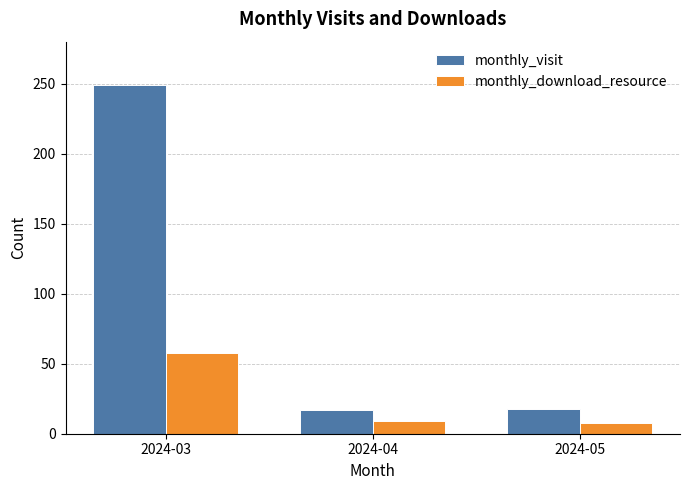

Which series has the largest total across all categories?

monthly_visit